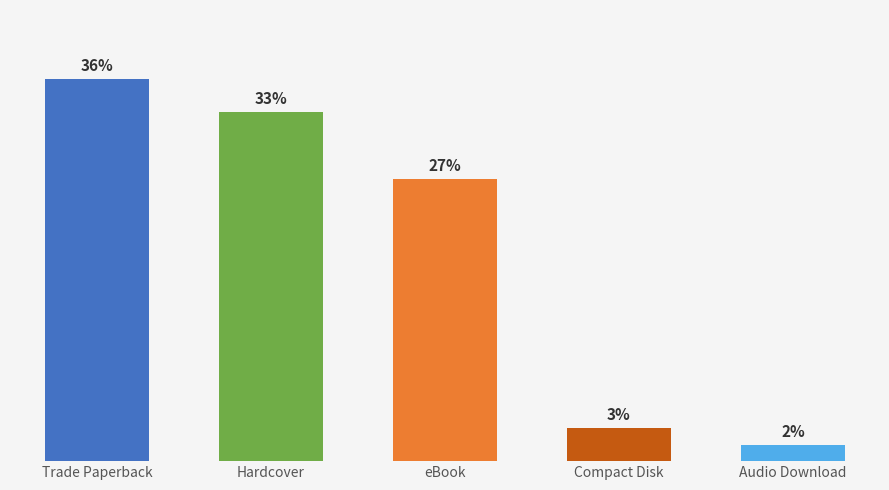

Which category has the highest value across all series?

Trade Paperback